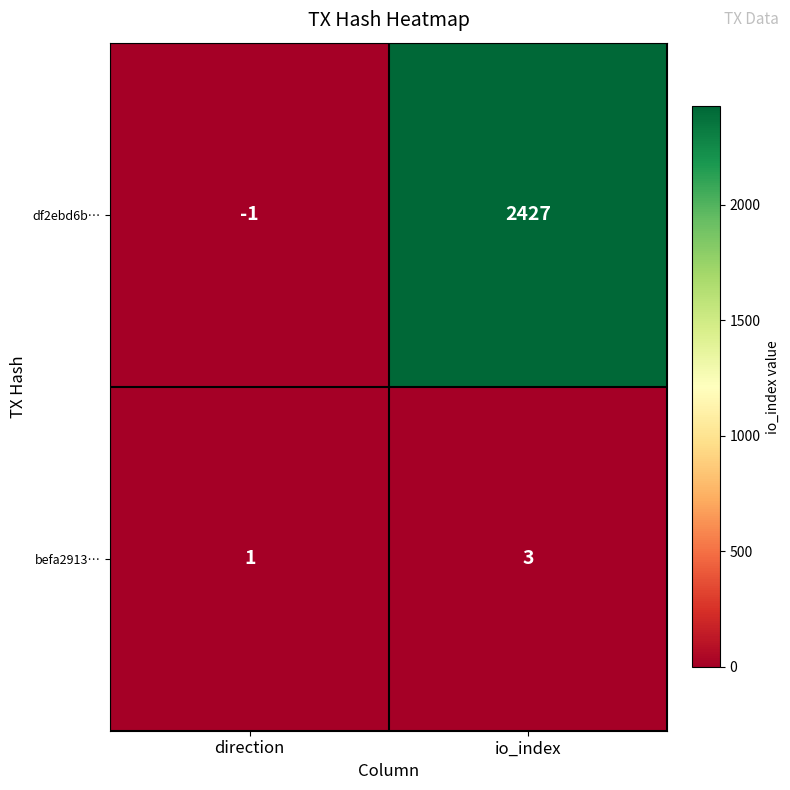

The value of befa2913… at direction is 1. True or false?

True